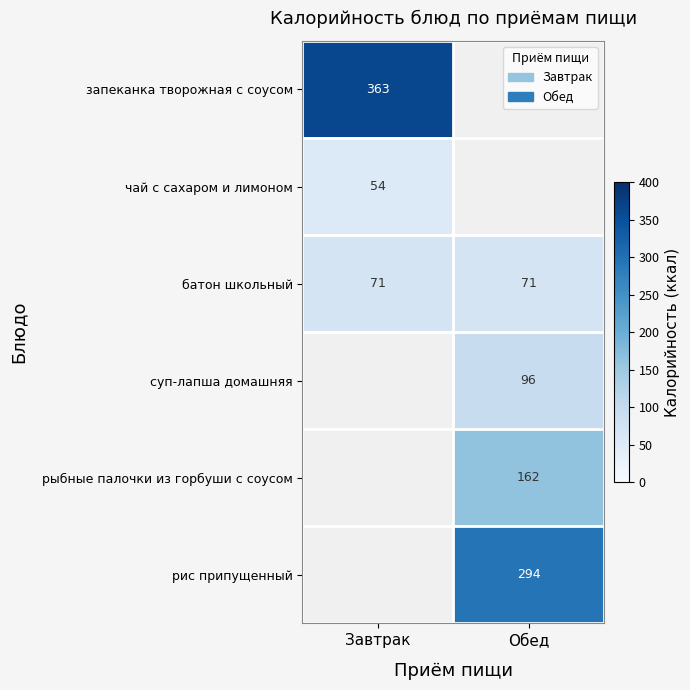

Is the value of батон школьный at Обед greater than the value of запеканка творожная с соусом at Завтрак?

No